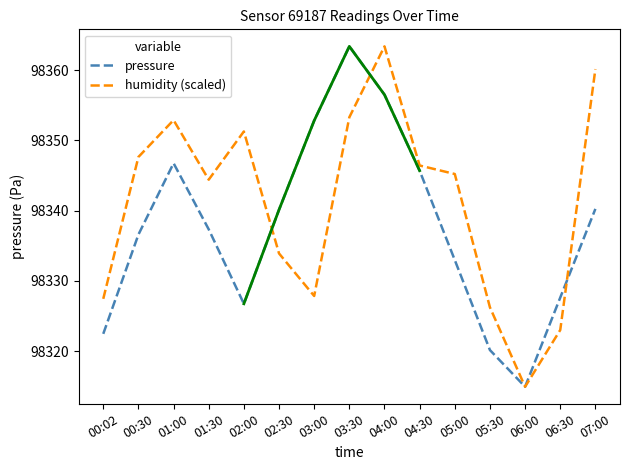

How many lines are shown in the chart?

2